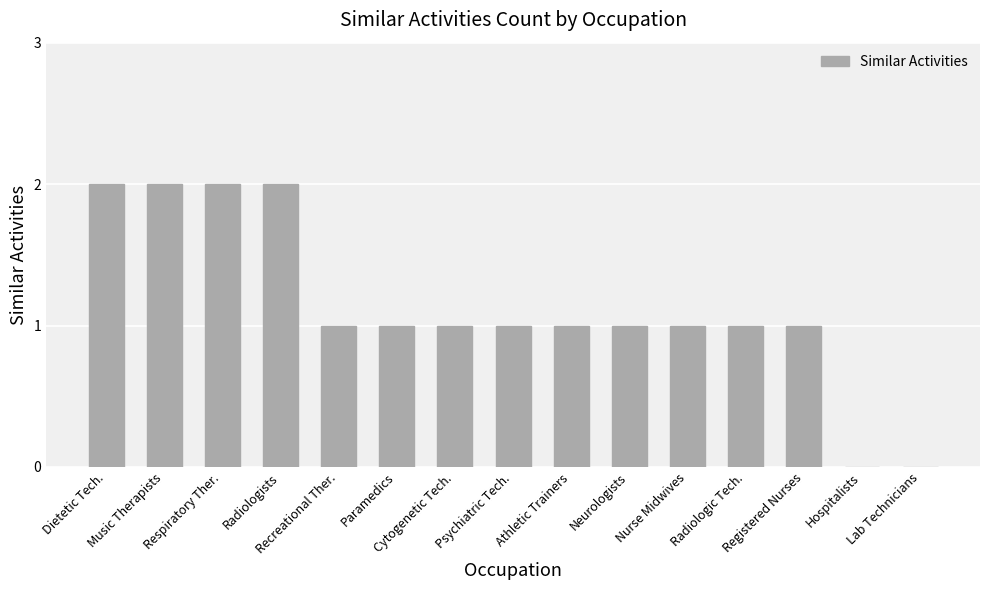

What is the sum of all values?

17